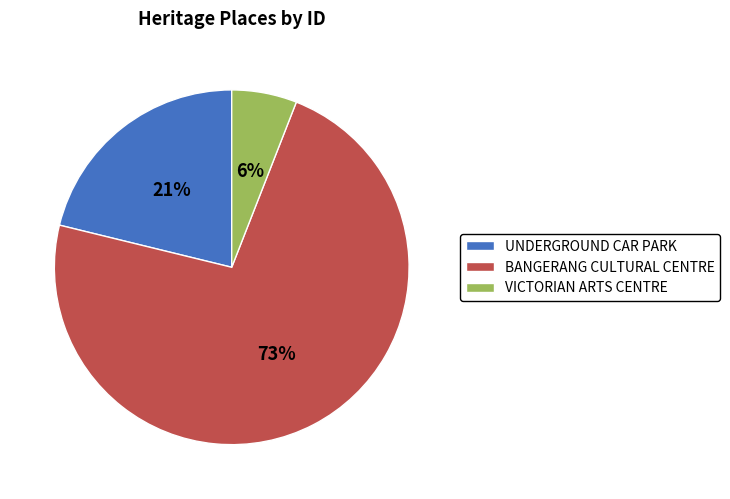

Which slice represents more than half of the pie?

BANGERANG CULTURAL CENTRE